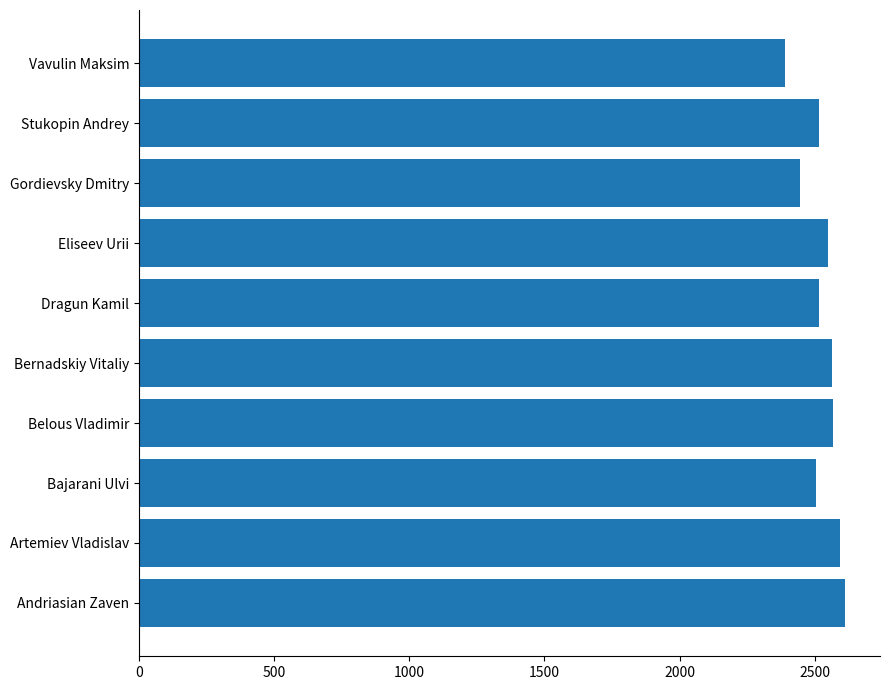

What is the difference between the maximum and minimum values?

221